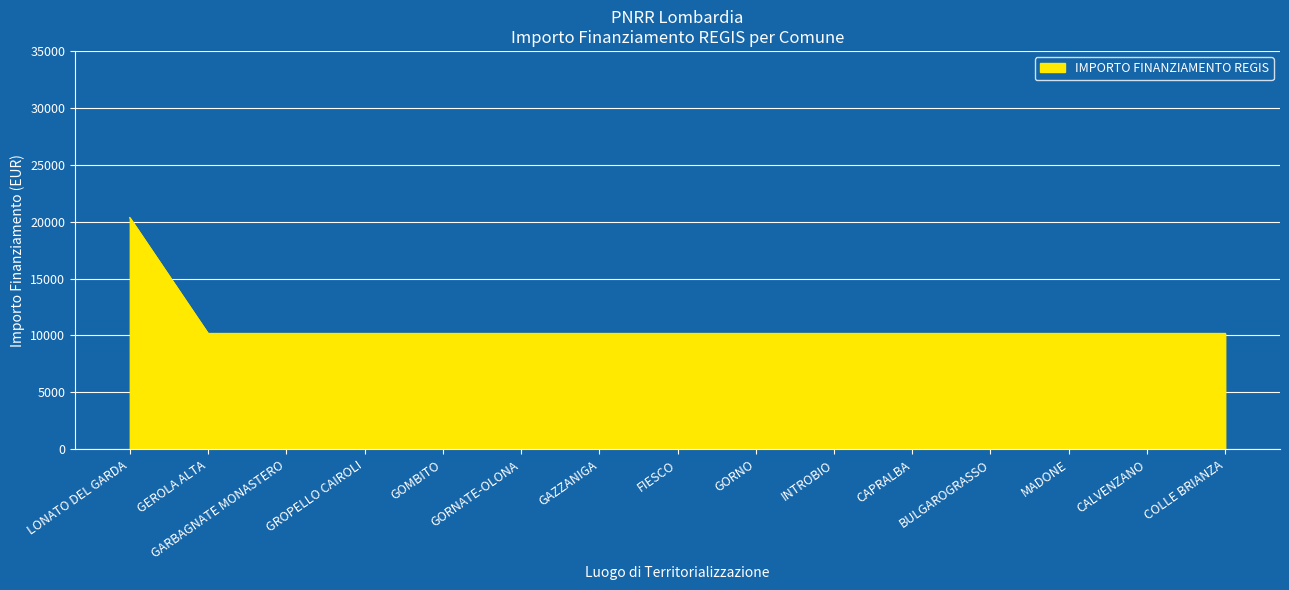

Is it true that the value at GARBAGNATE MONASTERO is 10172?

True